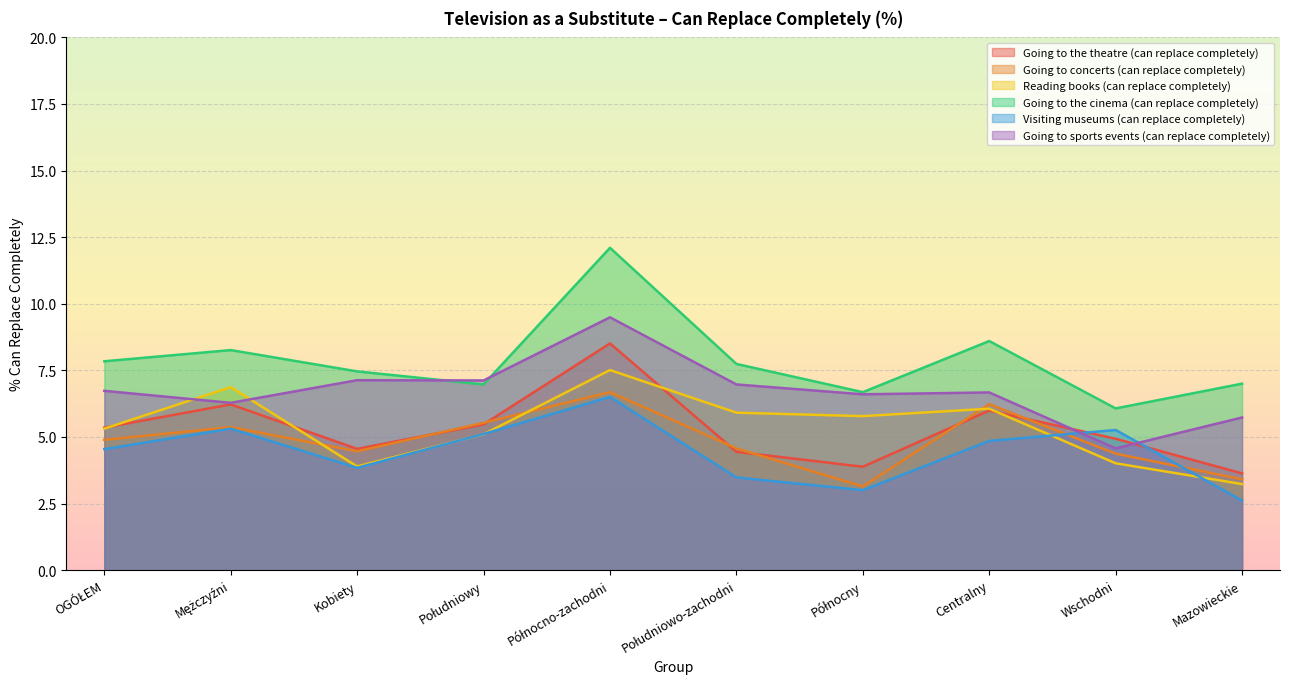

Where do Going to the theatre (can replace completely) and Going to concerts (can replace completely) first cross each other?

Kobiety and Południowy